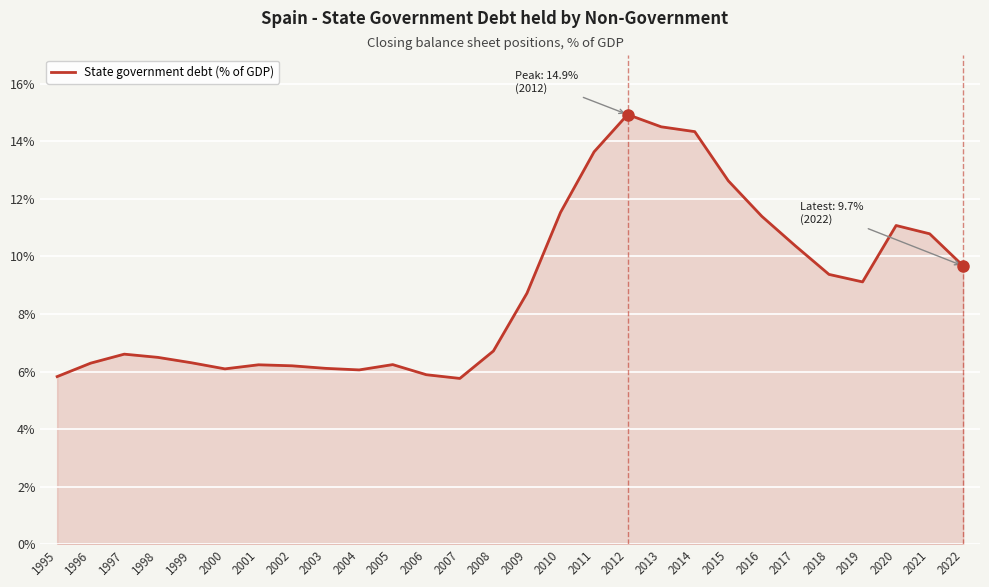

Which category has the highest value across all series?

2012